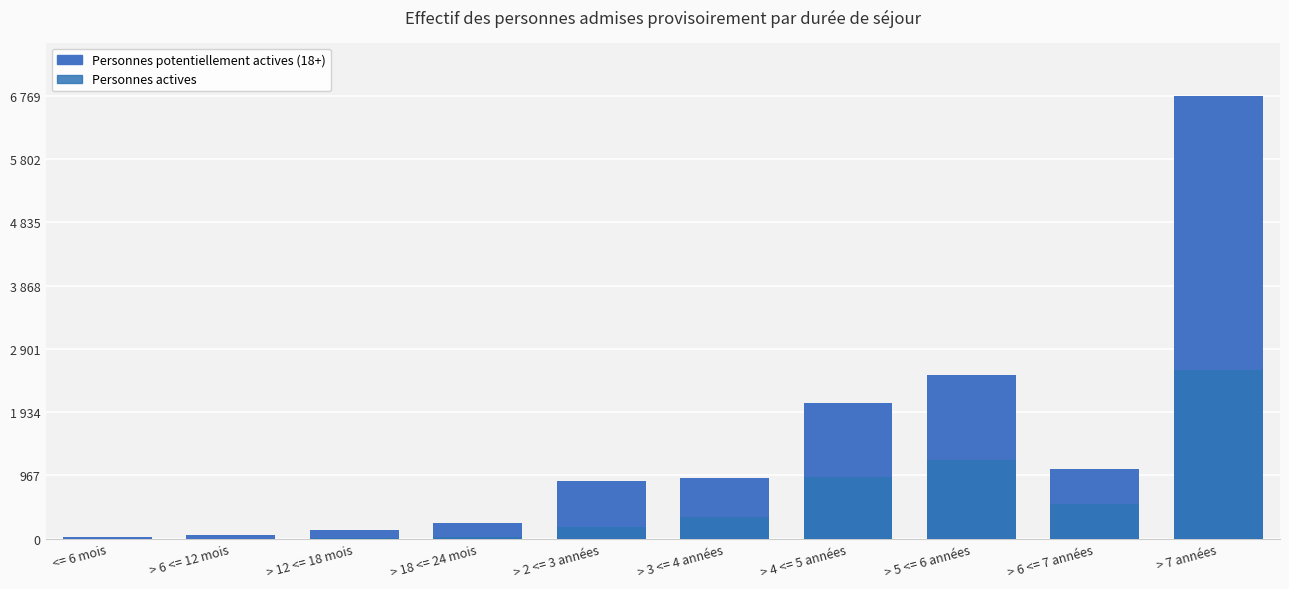

Reading left to right, transcribe all the data shown in this chart.

Personnes potentiellement actives (18+): <= 6 mois=22	> 6 <= 12 mois=57	> 12 <= 18 mois=129	> 18 <= 24 mois=237	> 2 <= 3 années=881	> 3 <= 4 années=935	> 4 <= 5 années=2071	> 5 <= 6 années=2508	> 6 <= 7 années=1064	> 7 années=6769
Personnes actives: <= 6 mois=0	> 6 <= 12 mois=0	> 12 <= 18 mois=4	> 18 <= 24 mois=26	> 2 <= 3 années=186	> 3 <= 4 années=336	> 4 <= 5 années=943	> 5 <= 6 années=1195	> 6 <= 7 années=532	> 7 années=2572